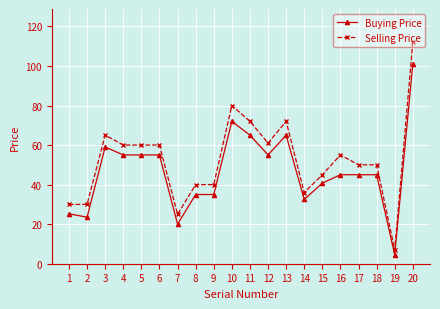

What is the difference between the highest and lowest values at 5?

5.0